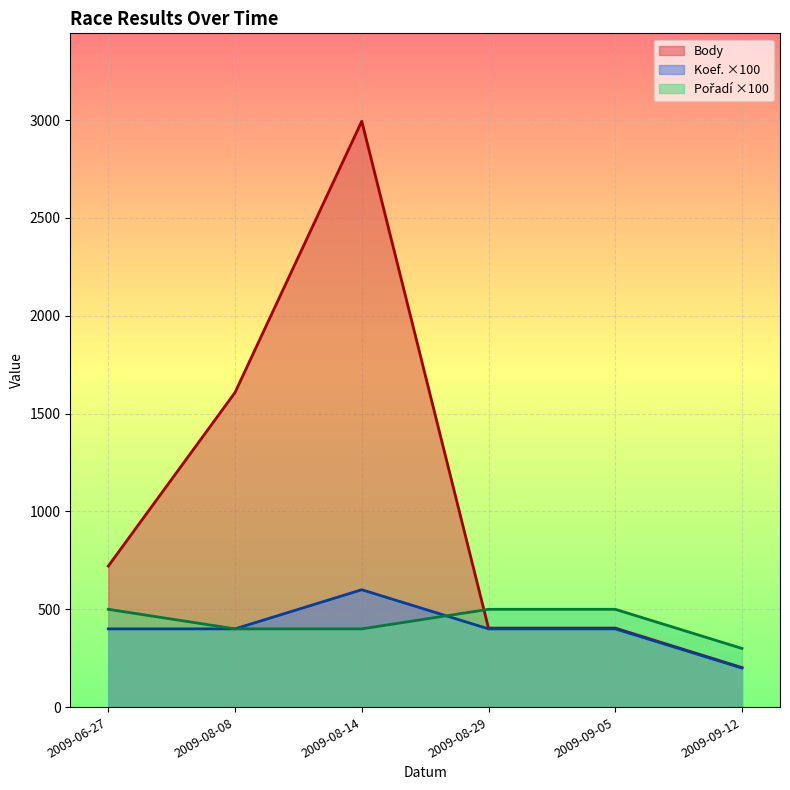

Which label corresponds to the largest value in the chart?

2009-08-14